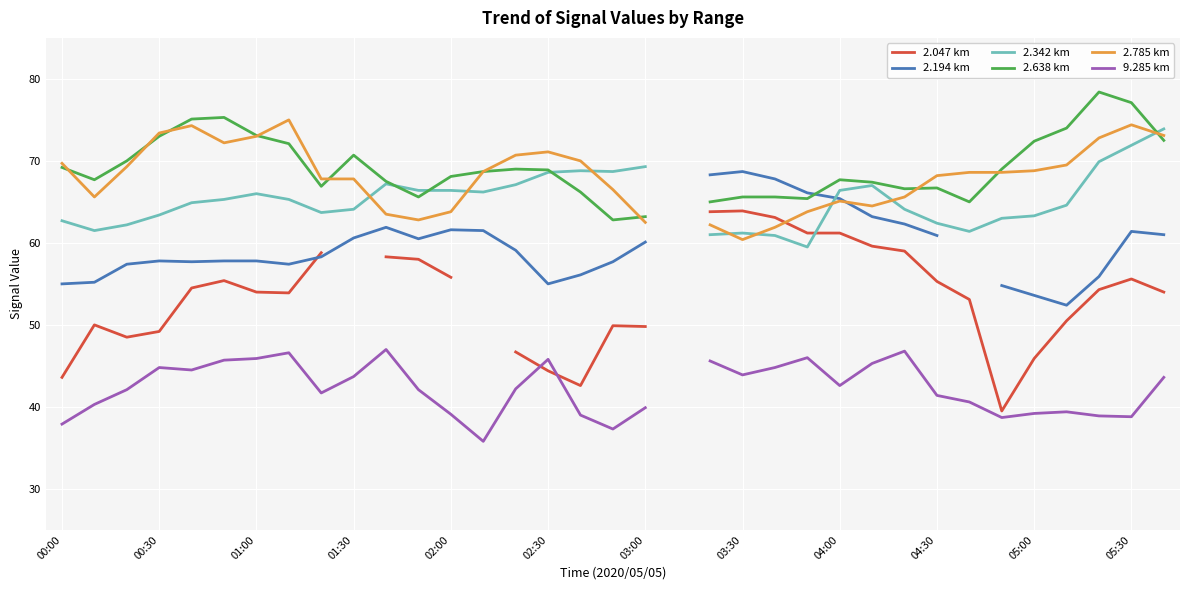

How many interior local peaks does the 2.785 km series have?

5